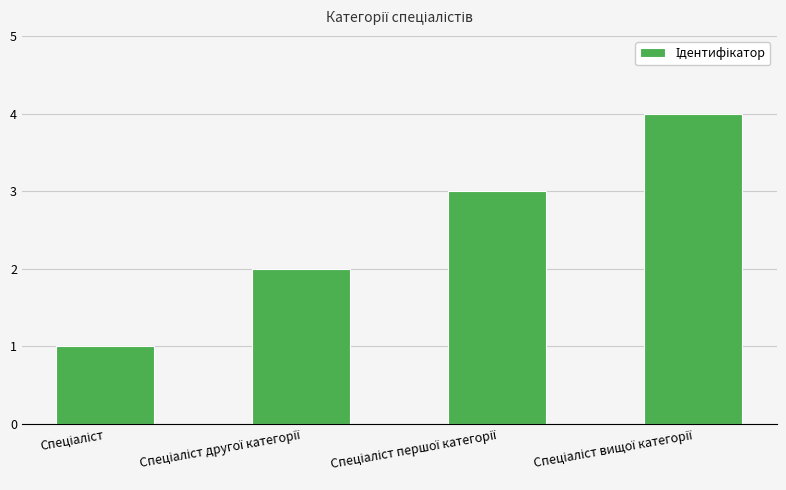

How many data points are less than 3?

2